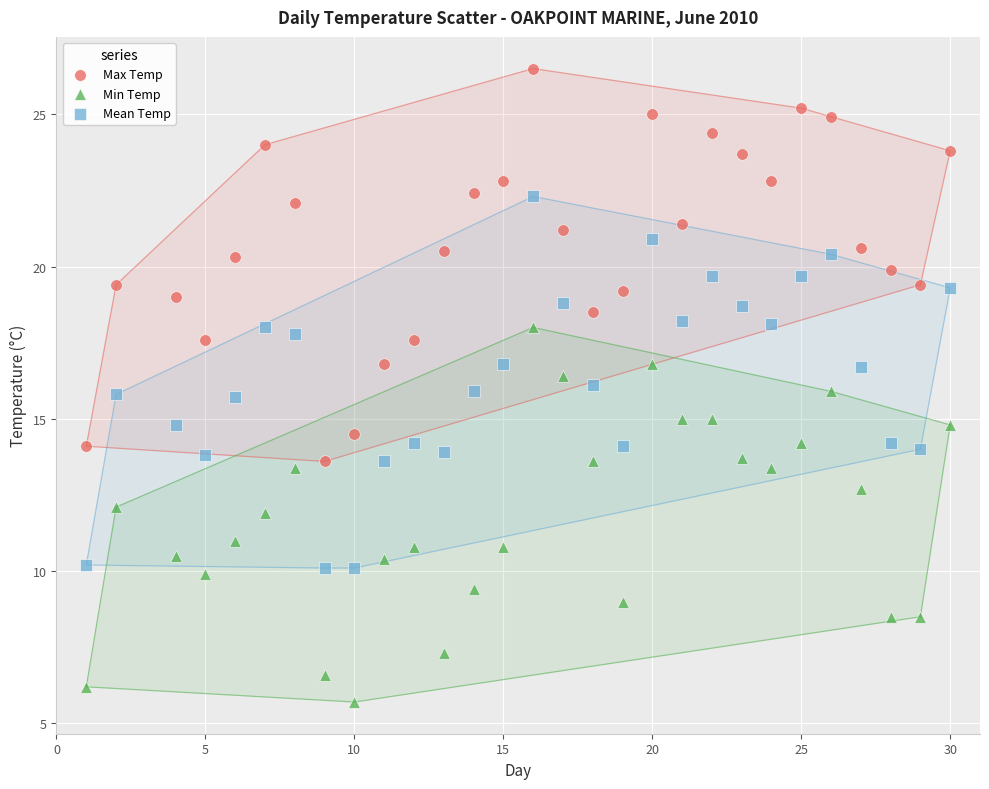

What is the X range (max minus min) for the scatter plot?

29.0